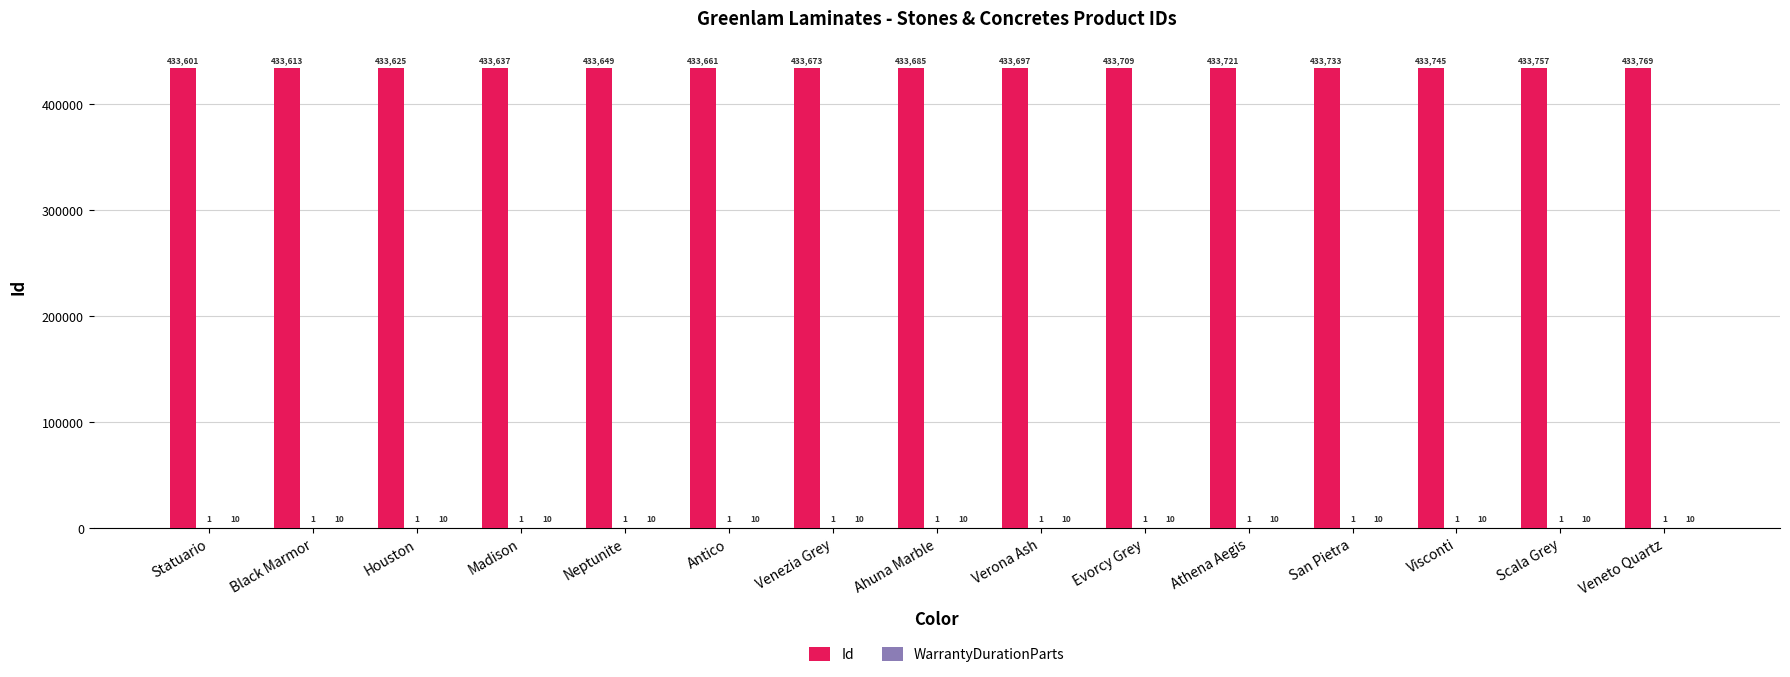

Reading left to right, what are all the values shown in this chart?

Id: 433601	433613	433625	433637	433649	433661	433673	433685	433697	433709	433721	433733	433745	433757	433769
WarrantyDurationParts: 10	10	10	10	10	10	10	10	10	10	10	10	10	10	10